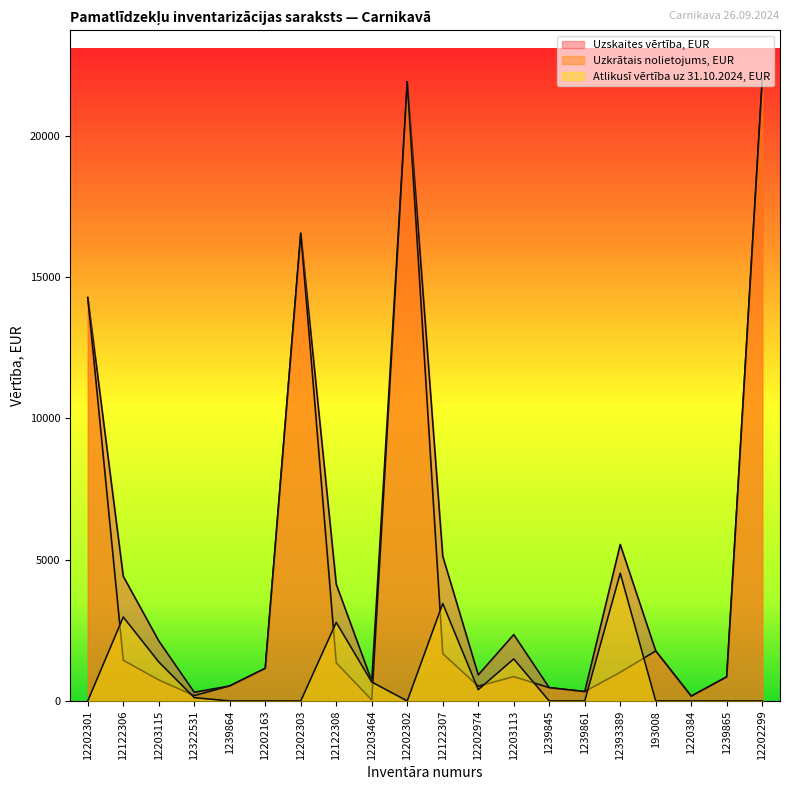

Rank the series by their average value, from lowest to highest.

Atlikusī vērtība uz 31.10.2024, EUR, Uzkrātais nolietojums, EUR, Uzskaites vērtība, EUR